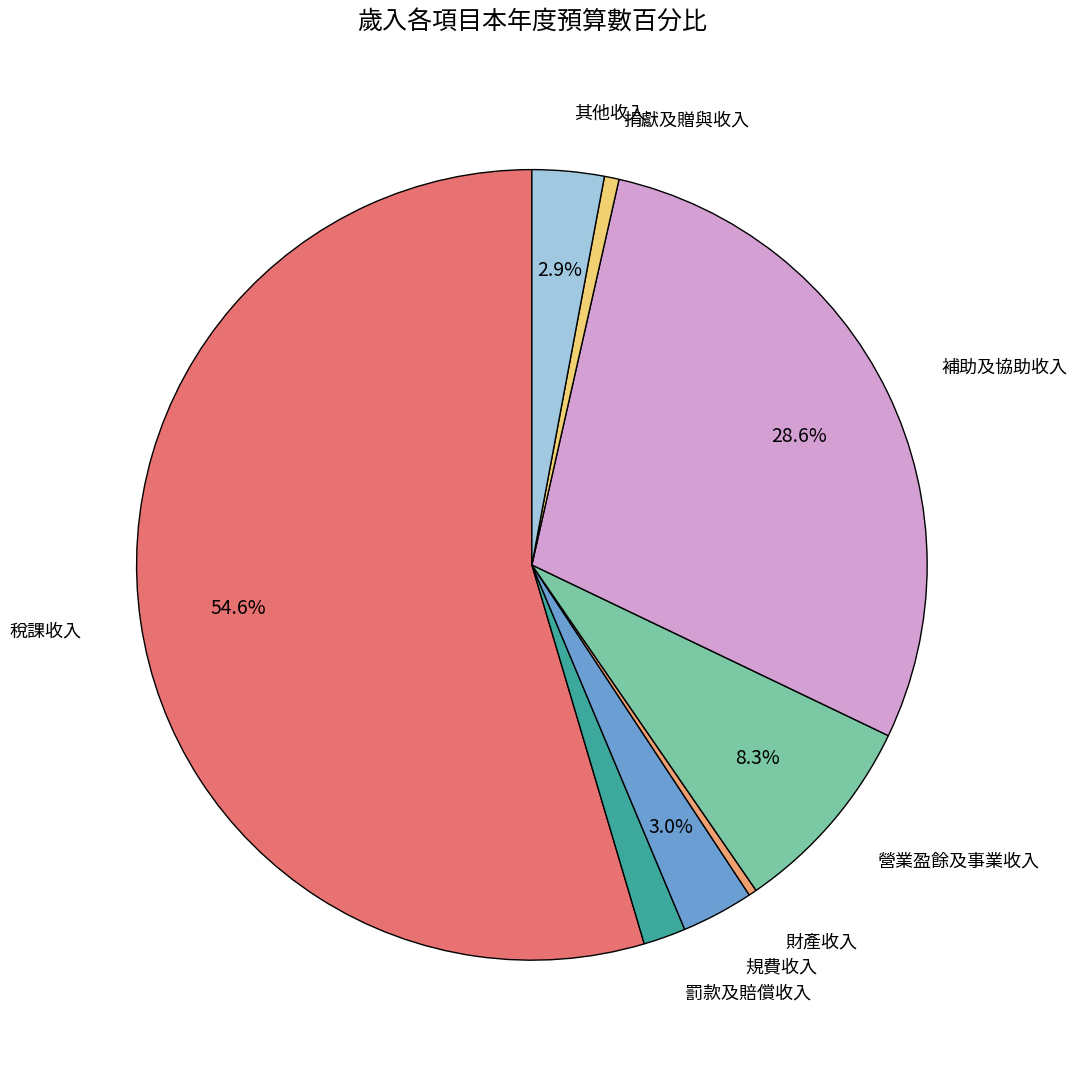

Is there a majority slice in this chart?

Yes